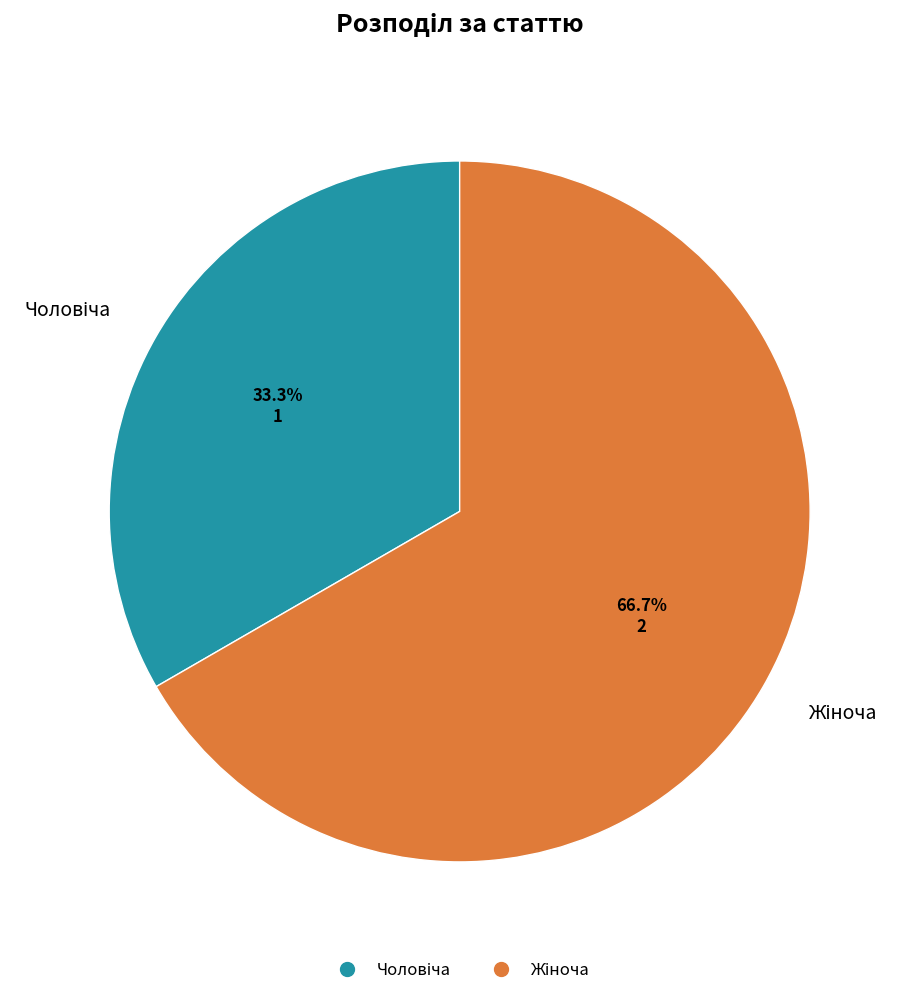

Is there a majority slice in this chart?

Yes